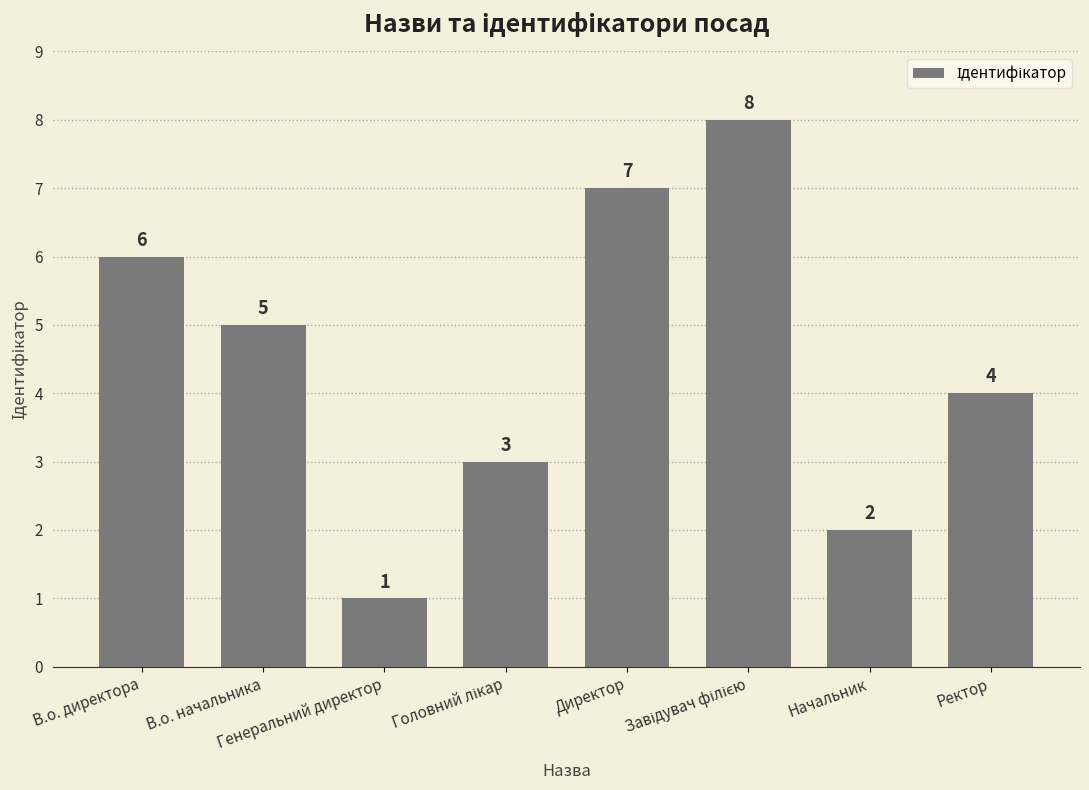

What is the label of the 4th bar from the right?

Директор